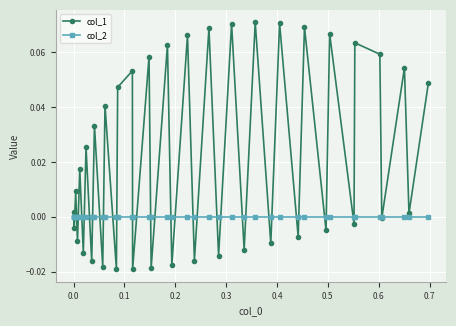

Which series has the largest range (max minus min)?

col_1